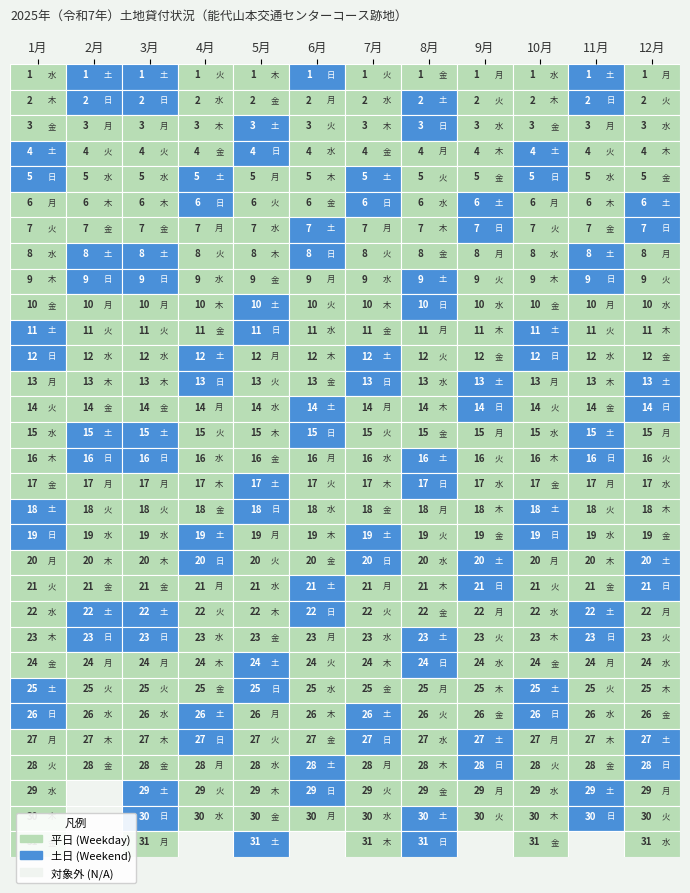

At which label does 2 reach its minimum?

1月